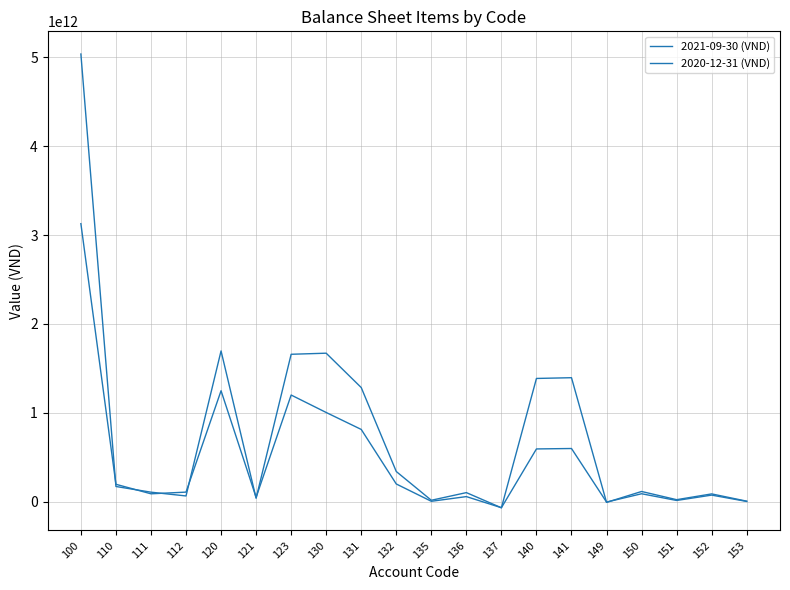

Rank the series by their maximum value, from highest to lowest.

2021-09-30 (VND), 2020-12-31 (VND)